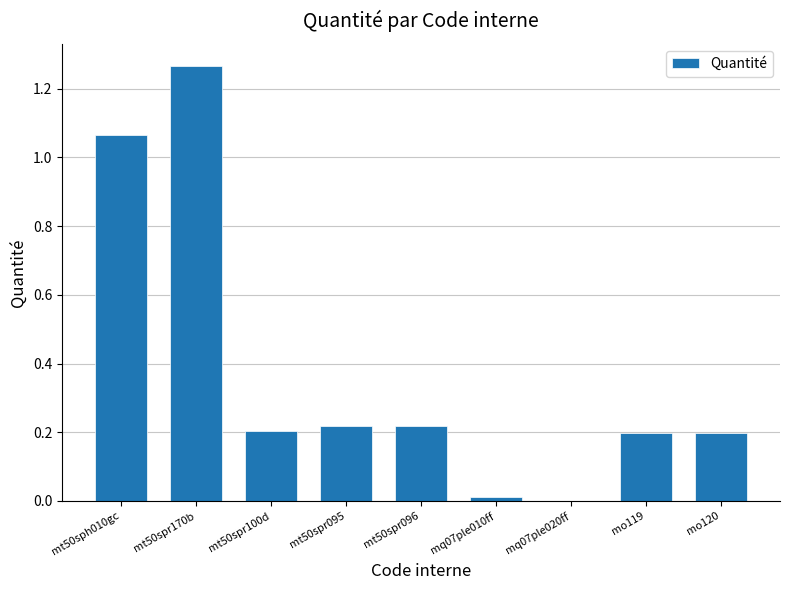

Count the number of categories in the chart.

9